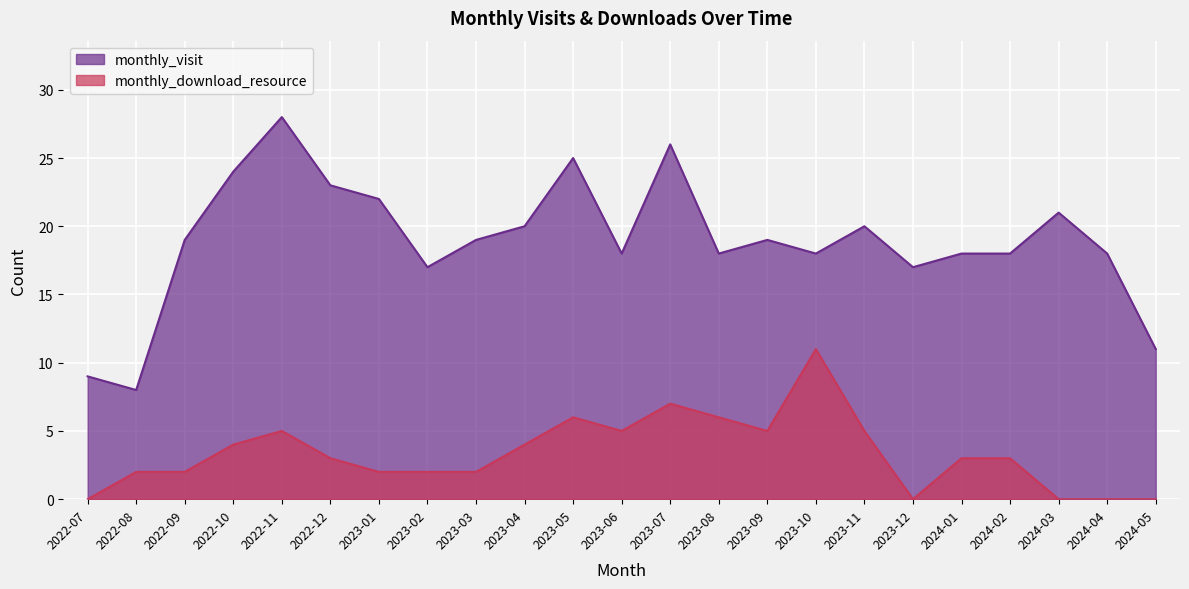

Reading left to right, what are all the values shown in this chart?

monthly_visit: 9	8	19	24	28	23	22	17	19	20	25	18	26	18	19	18	20	17	18	18	21	18	11
monthly_download_resource: 0	2	2	4	5	3	2	2	2	4	6	5	7	6	5	11	5	0	3	3	0	0	0